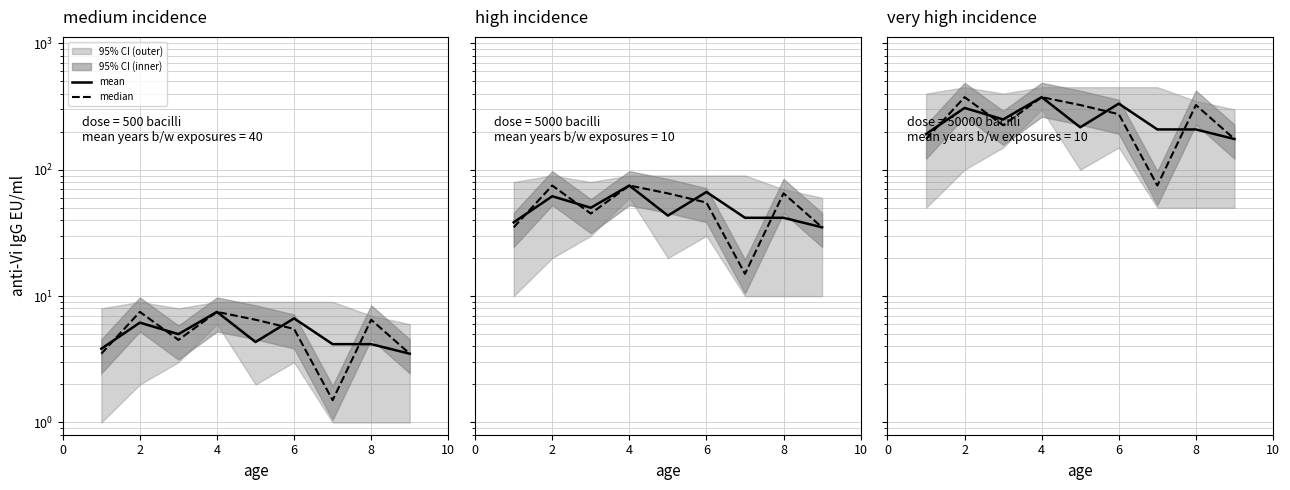

The mean series shows 437.0 at 4. True or false?

False